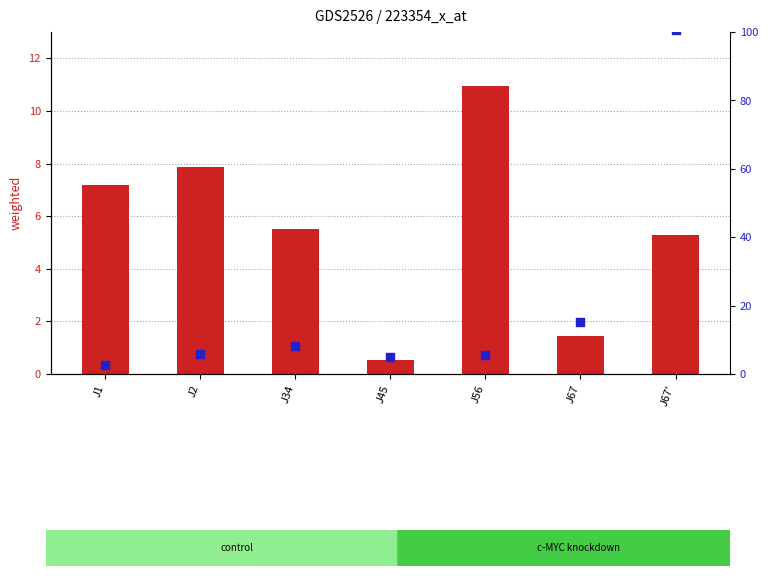

Is the value of percentile rank within the sample at J45 greater than the value of count at J2?

No